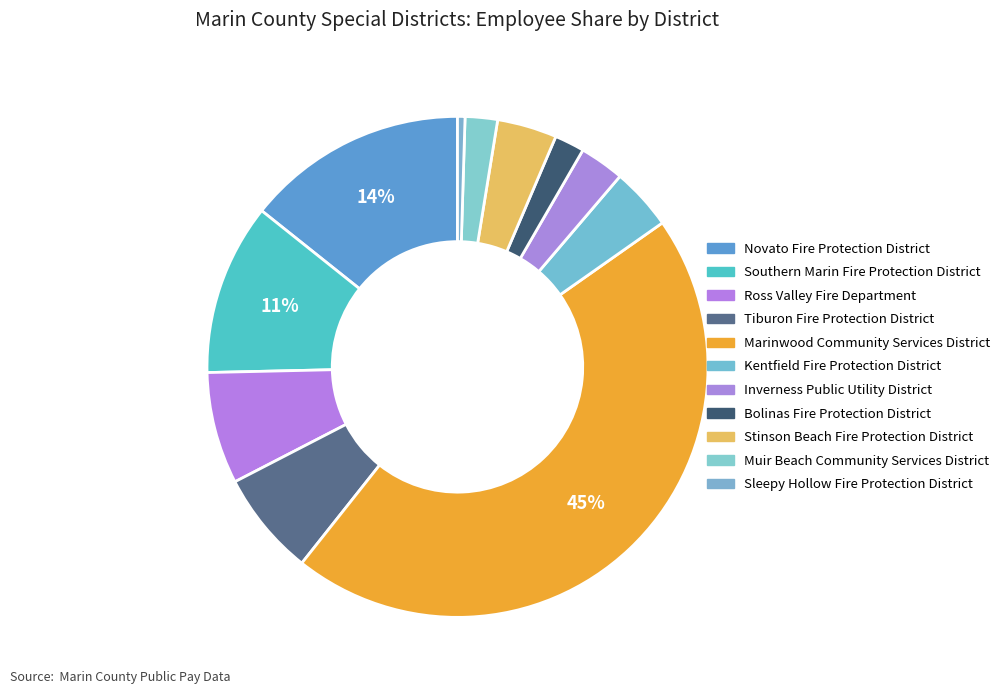

Count the number of slices in the pie.

11